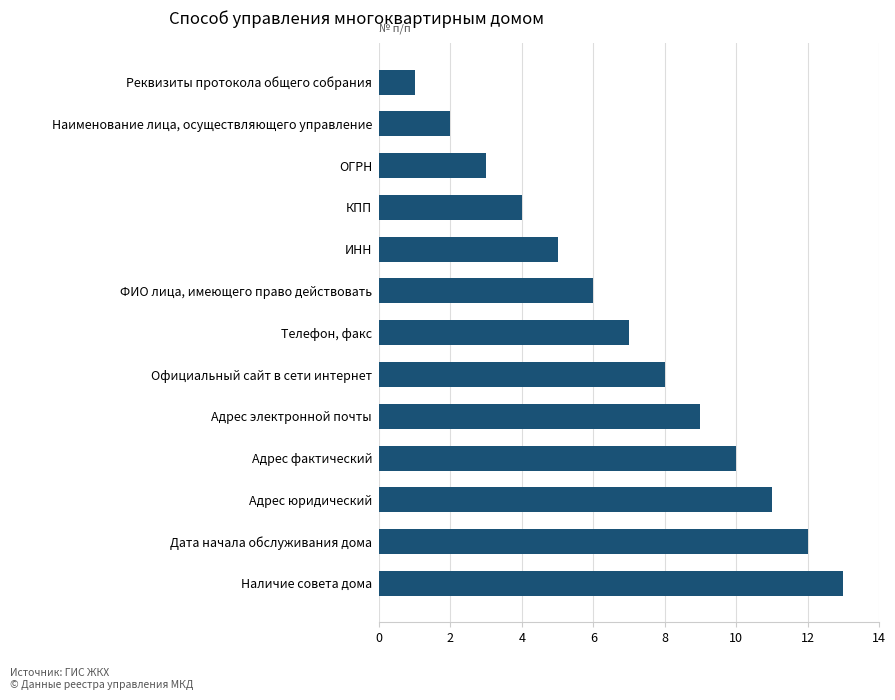

Reading bottom to top, what are all the values shown in this chart?

13	12	11	10	9	8	7	6	5	4	3	2	1